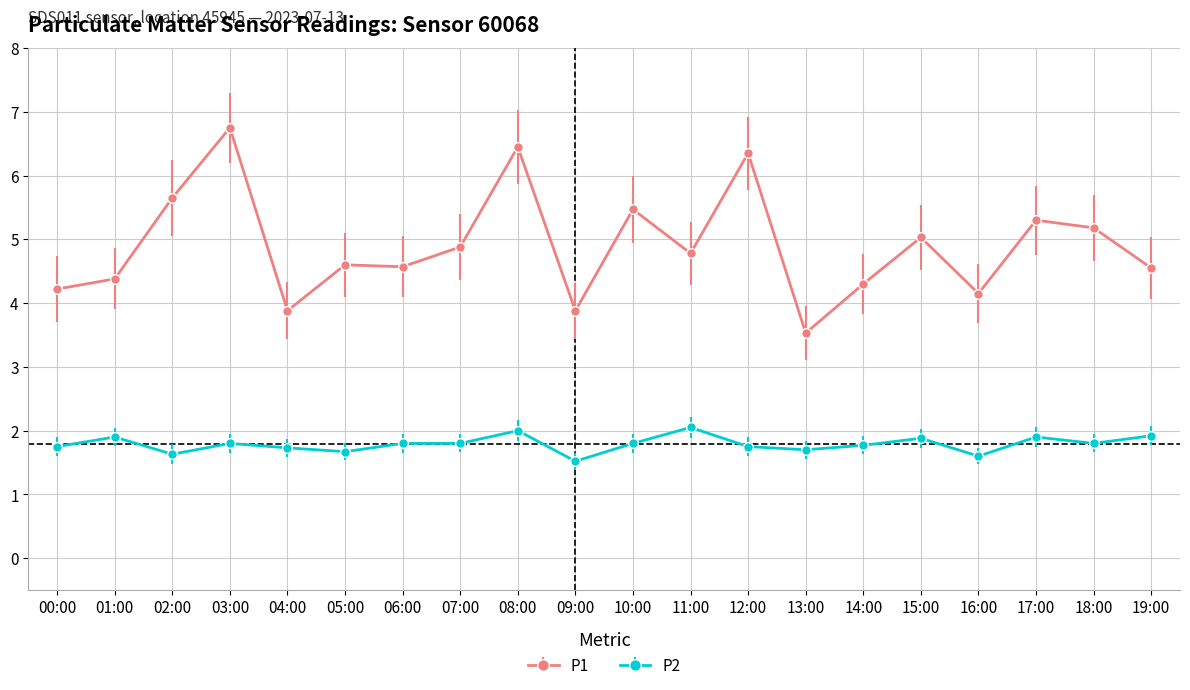

List the series in order of their overall mean, highest first.

P1, P2